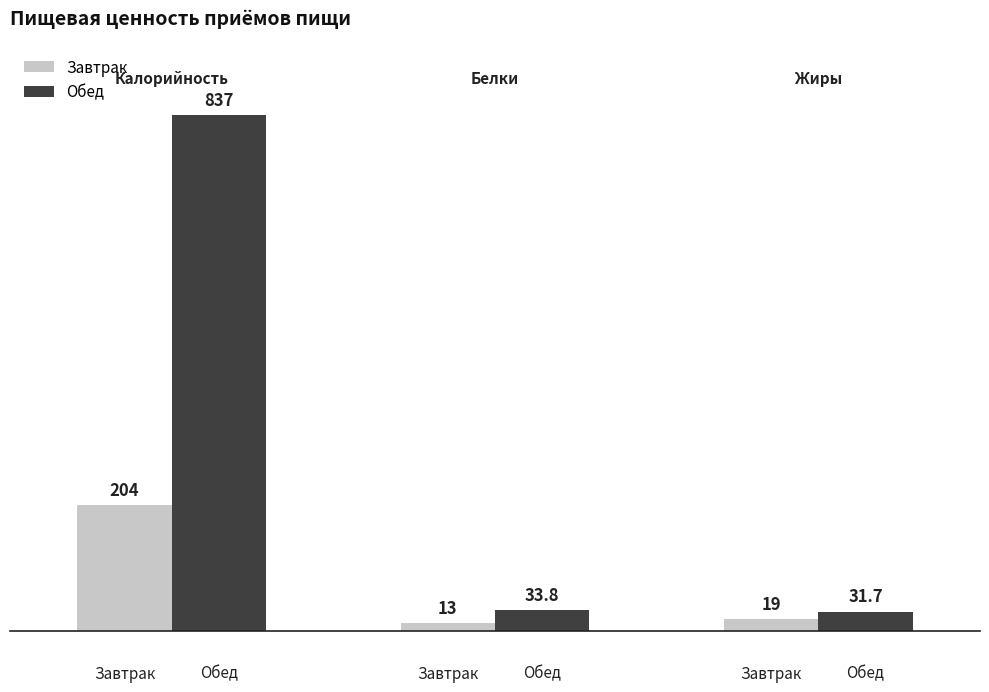

What is the maximum value shown in the chart?

837.0